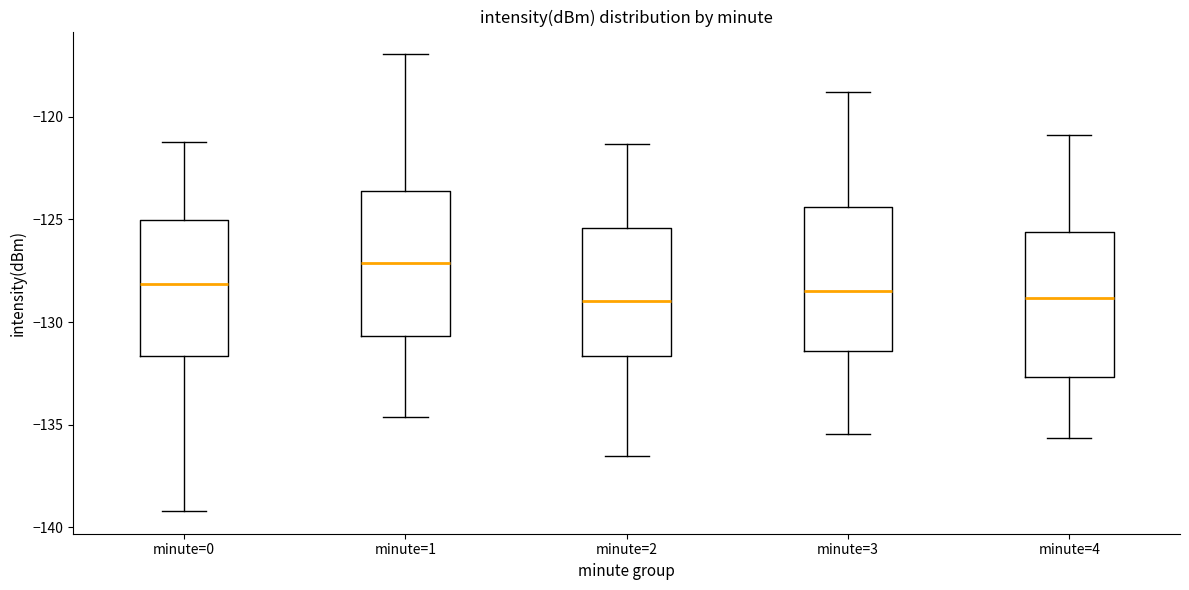

Reading left to right, transcribe this box plot: for each box, give where its median line is, the range the box spans, and where its two whiskers end, as read against the y-axis. The values are not printed on the chart, so give them approximately, as read against the axis.

minute=0: median -128.0, box -131.5 to -125.0, whiskers -139.0 to -121.0
minute=1: median -127.0, box -130.5 to -123.5, whiskers -134.5 to -117.0
minute=2: median -129.0, box -131.5 to -125.5, whiskers -136.5 to -121.5
minute=3: median -128.5, box -131.5 to -124.5, whiskers -135.5 to -119.0
minute=4: median -129.0, box -132.5 to -125.5, whiskers -135.5 to -121.0